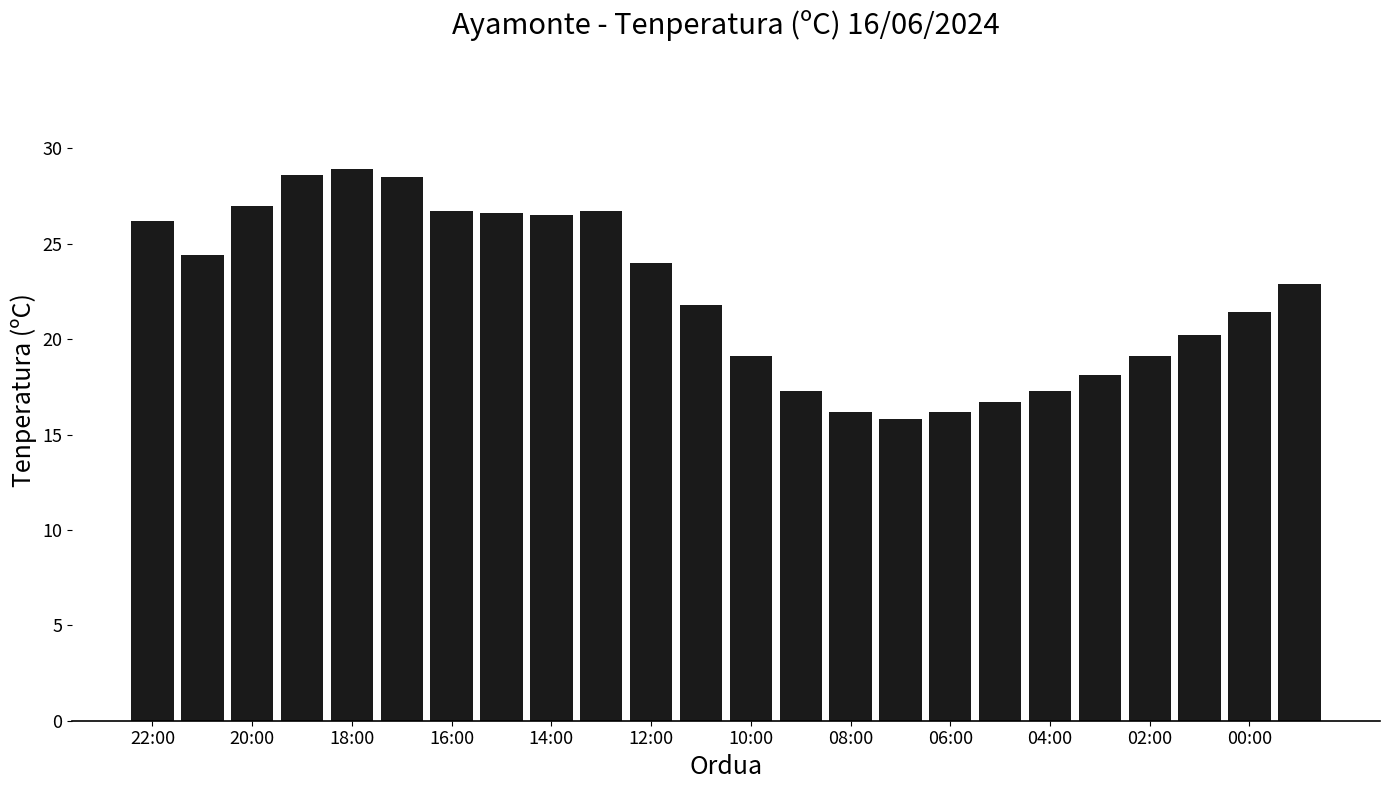

What is the maximum value shown in the chart?

28.9